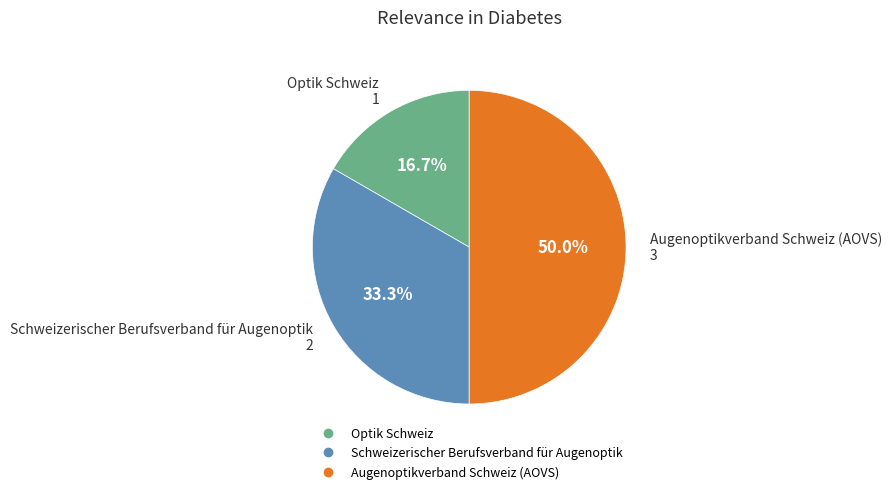

The Augenoptikverband Schweiz (AOVS) slice represents 61% of the pie. True or false?

False